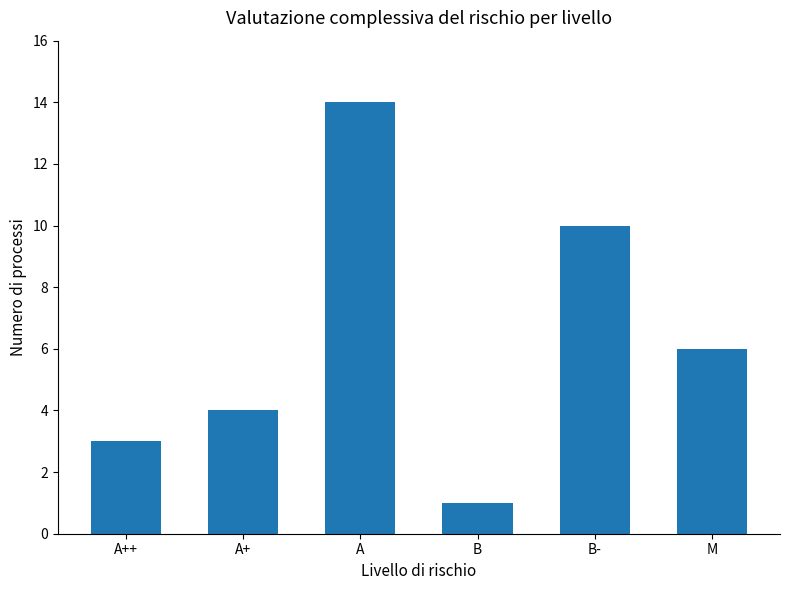

The chart shows a value of 20 at A. True or false?

False